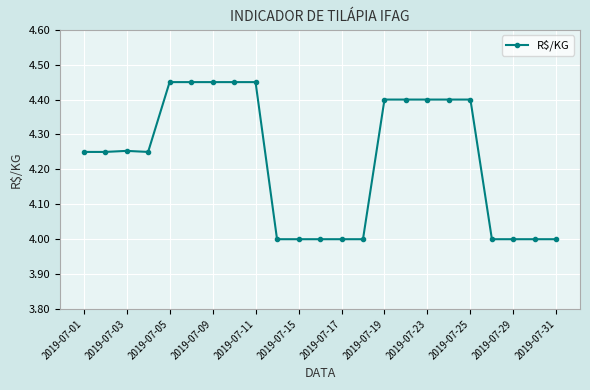

Count the values in the range 4 to 5.

23